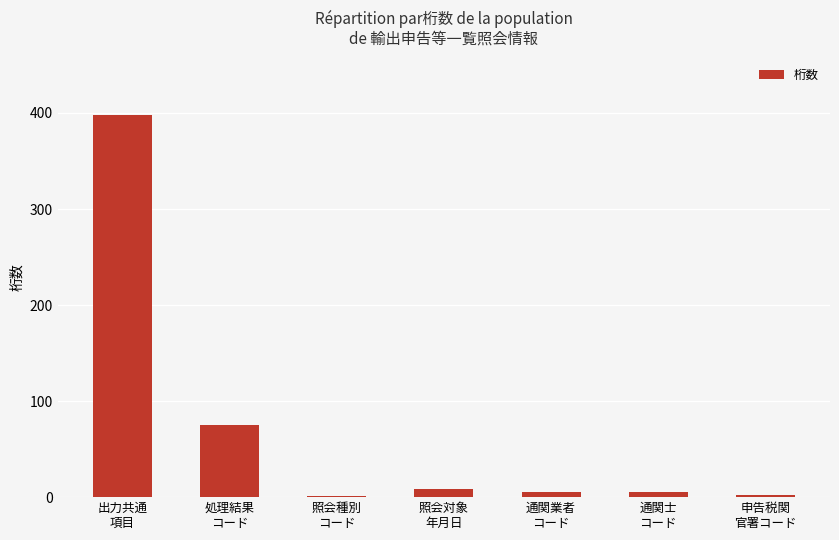

How many categories are shown in the chart?

7